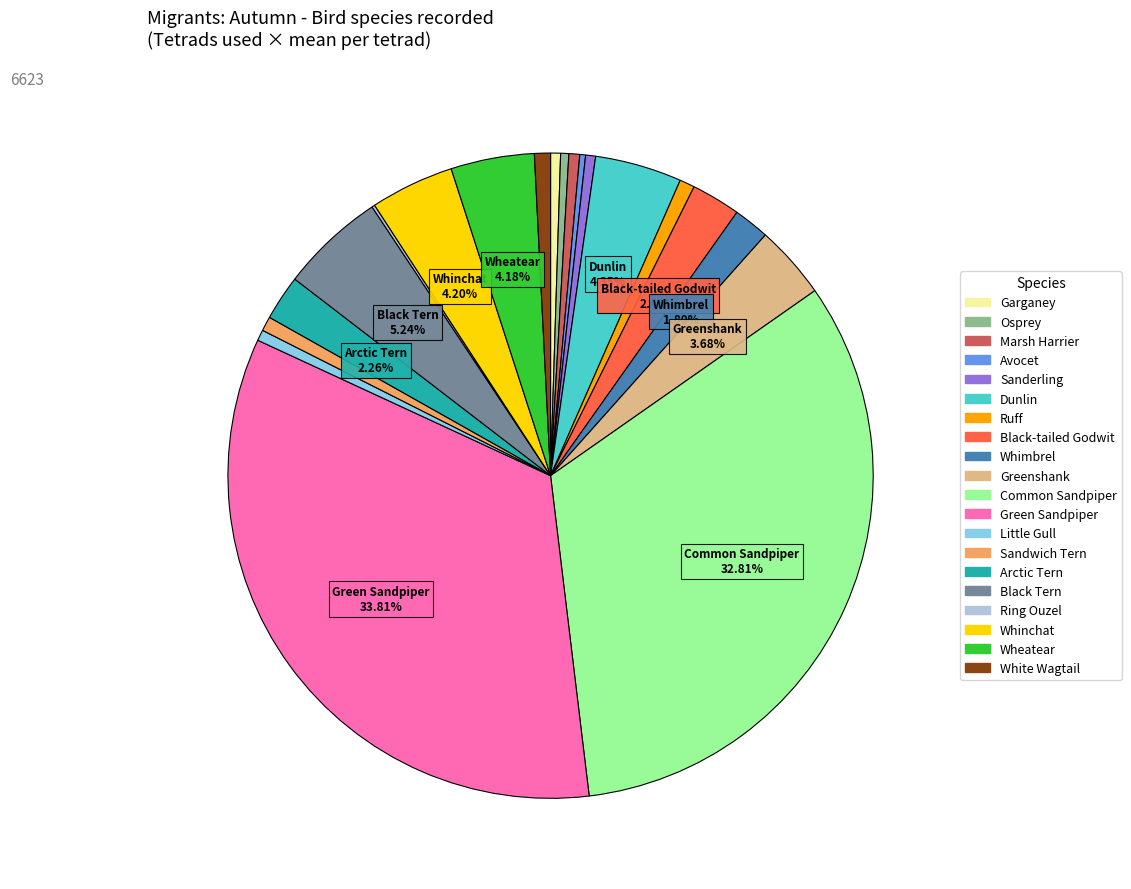

Does any single category account for the majority?

No